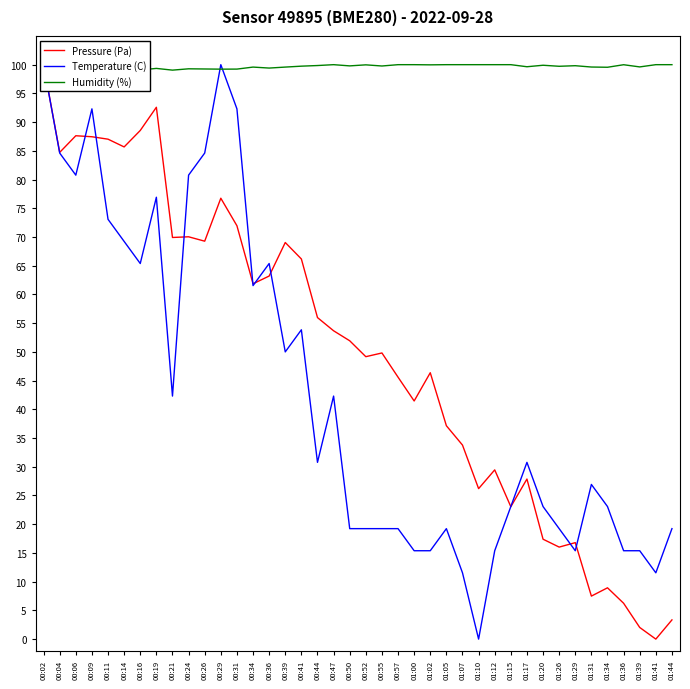

At how many categories does at least one series exceed 45?

40